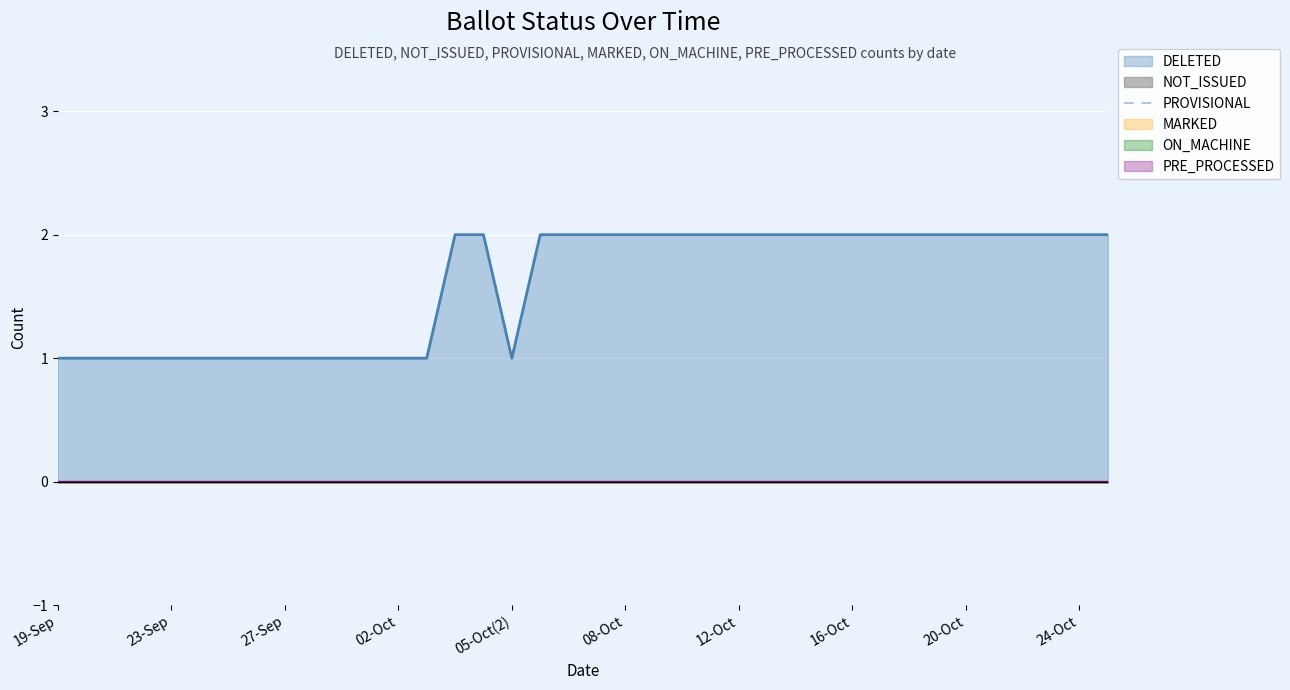

True or false: PROVISIONAL and NOT_ISSUED intersect in this chart.

False